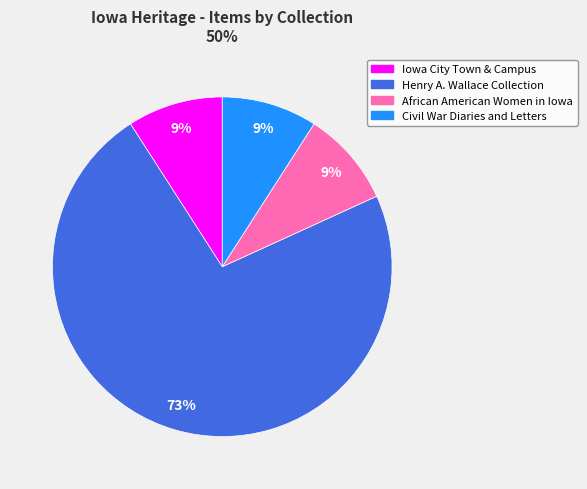

True or false: Civil War Diaries and Letters accounts for 1% of the total.

False